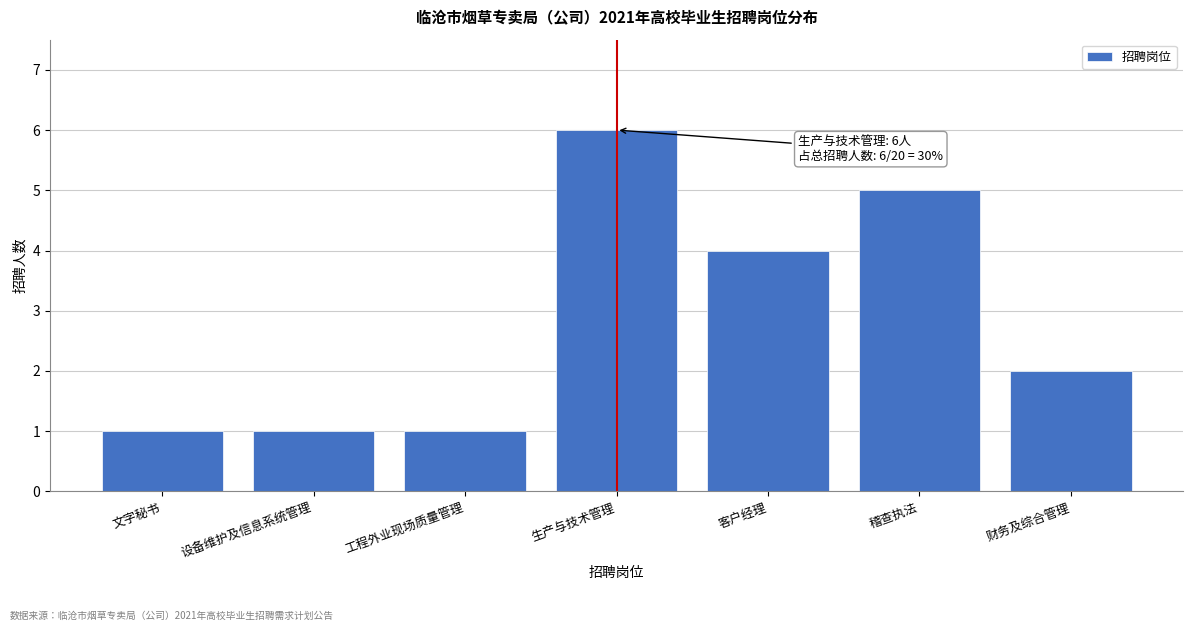

Reading left to right, transcribe all the data shown in this chart.

1	1	1	6	4	5	2